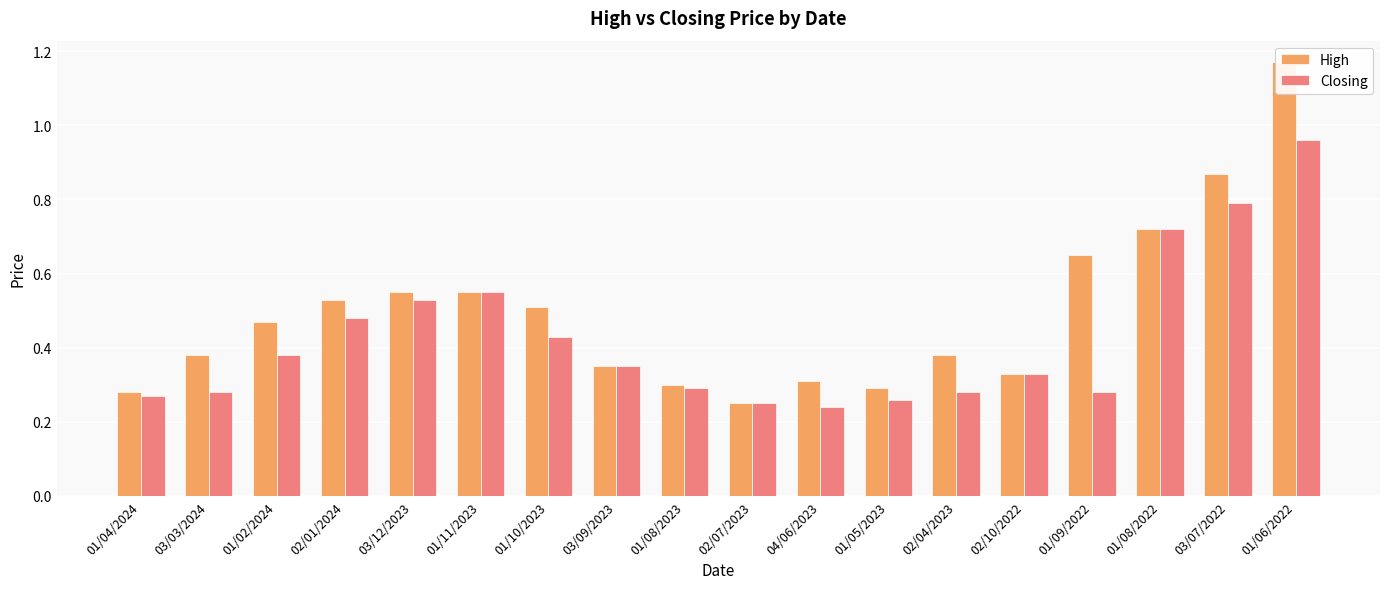

Rank the series by their average value, from highest to lowest.

High, Closing